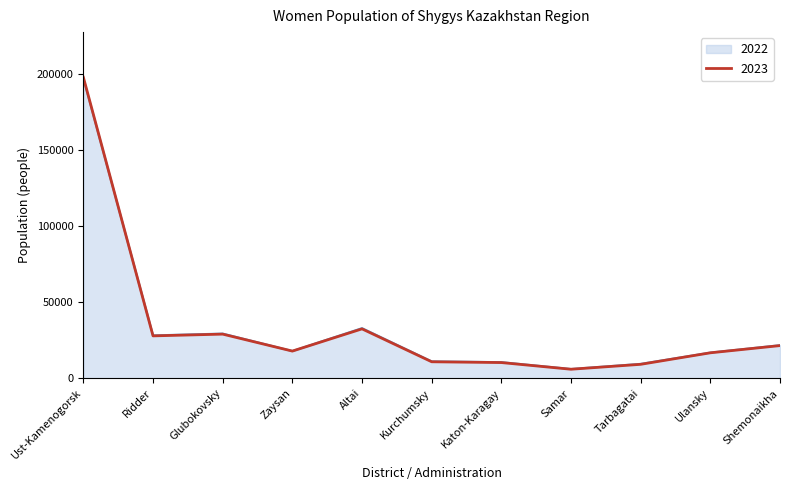

Is the value of 2023 at Katon-Karagay greater than the value of 2022 at Ridder?

No